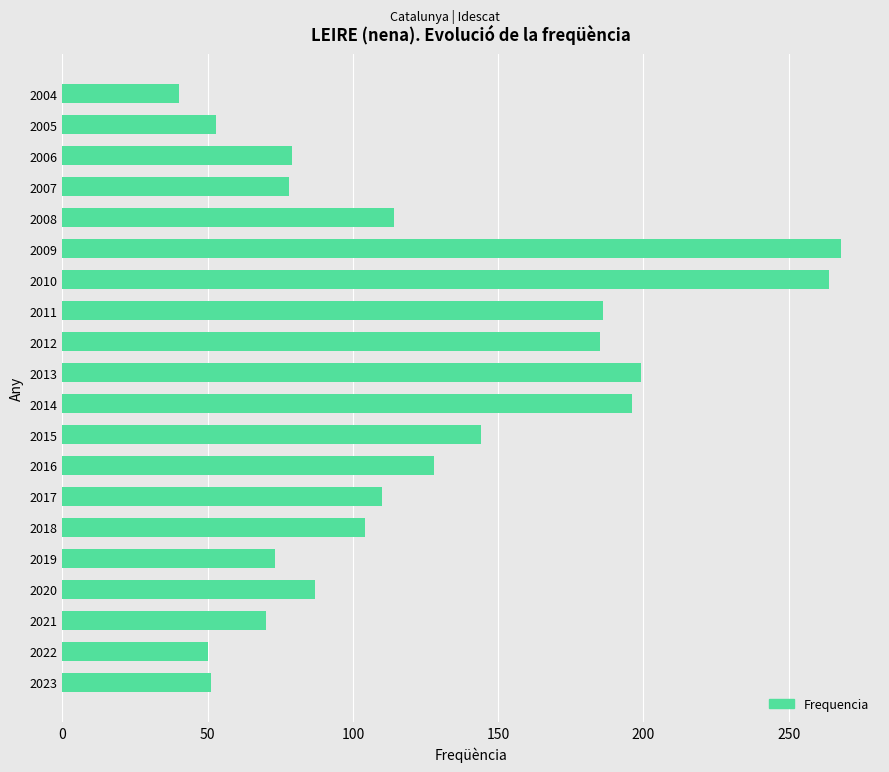

Which category has the highest value across all series?

2009